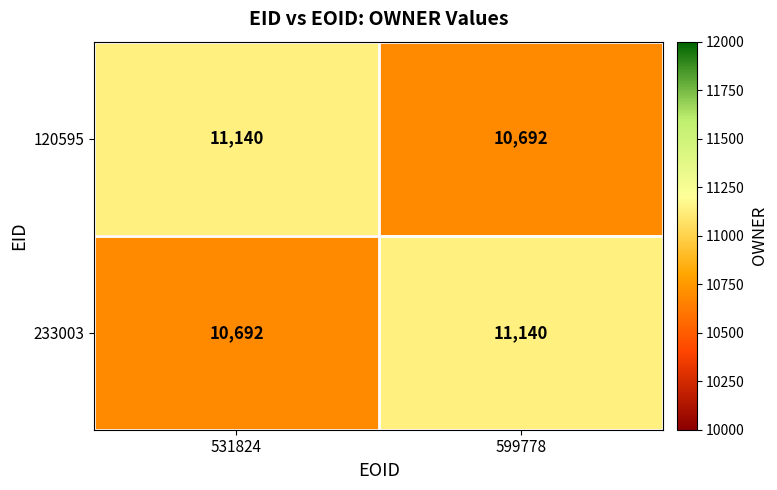

What is the difference between the maximum and minimum values in the 233003 series?

448